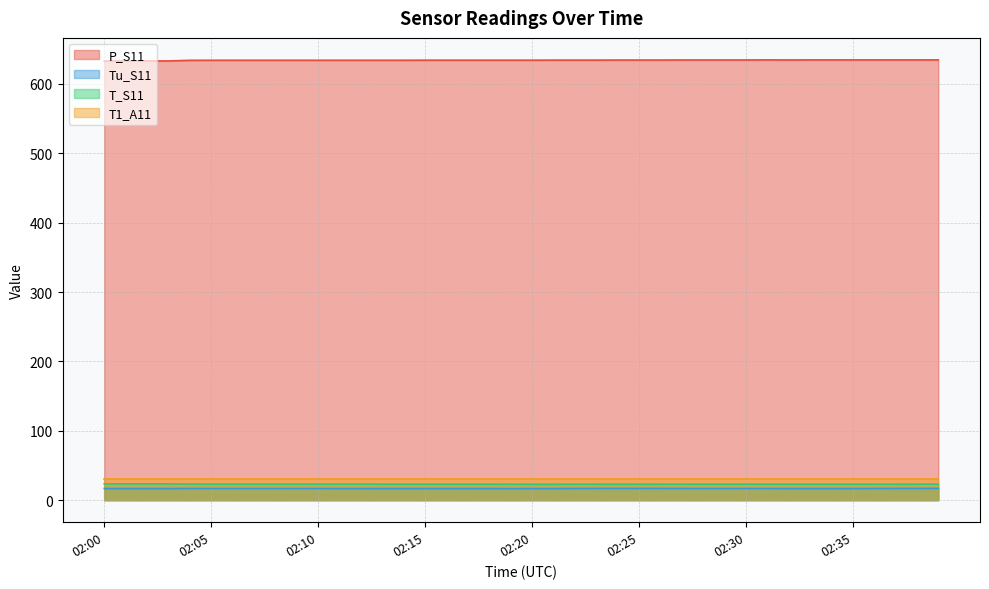

In Tu_S11, how many points are lower than both neighbors (excluding endpoints)?

1